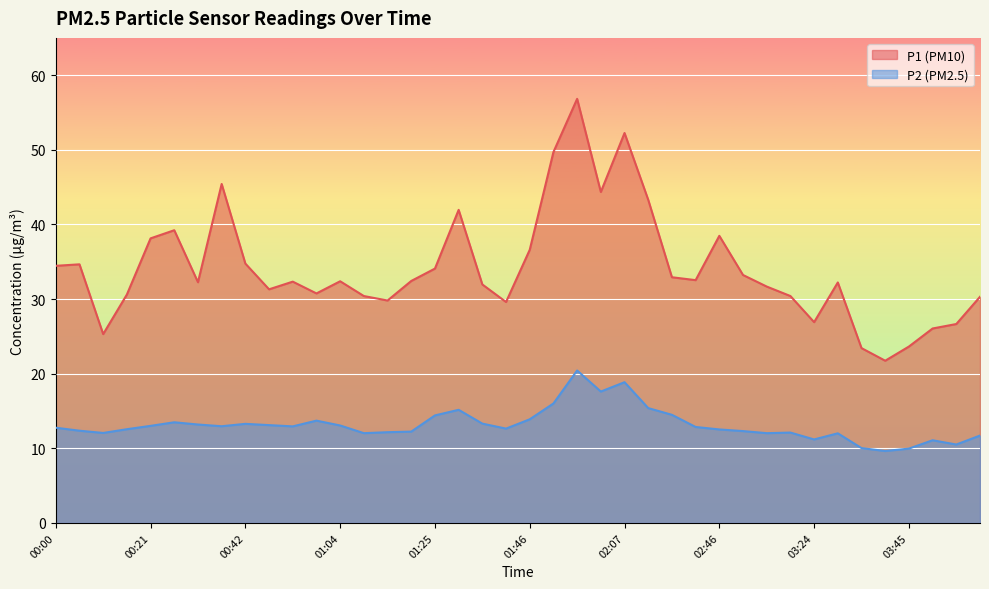

What is the difference between the maximum and minimum values in the P2 series?

10.8